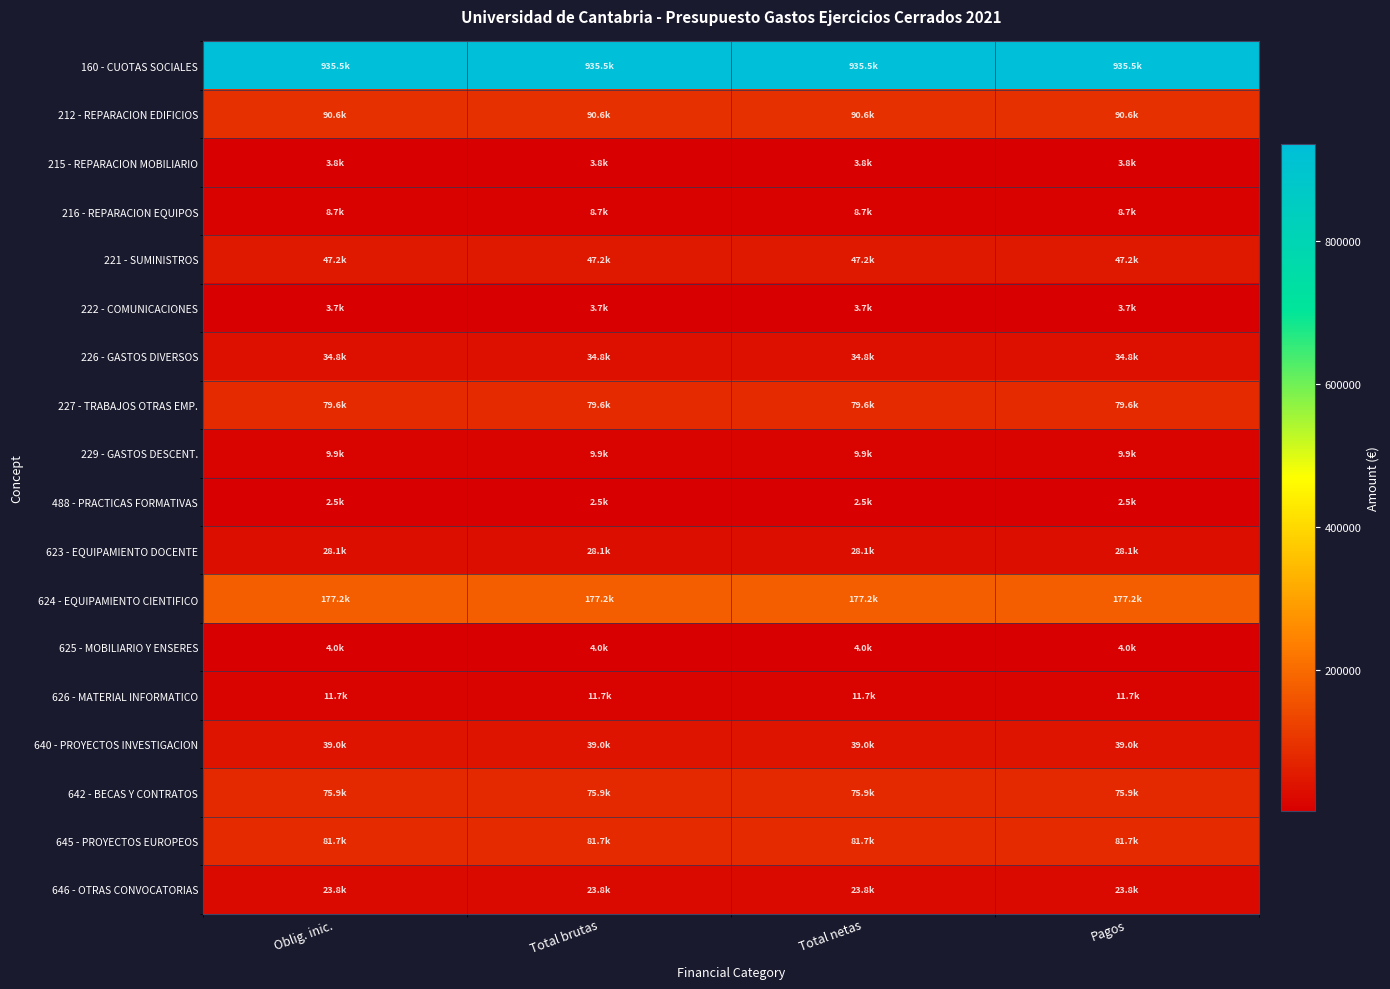

Reading left to right, list all the values displayed in this chart.

160 - CUOTAS SOCIALES: Oblig. inic.=935461.2	Total brutas=935461.2	Total netas=935461.2	Pagos=935461.2
212 - REPARACION EDIFICIOS: Oblig. inic.=90577.6	Total brutas=90577.6	Total netas=90577.6	Pagos=90577.6
215 - REPARACION MOBILIARIO: Oblig. inic.=3804.7	Total brutas=3804.7	Total netas=3804.7	Pagos=3804.7
216 - REPARACION EQUIPOS: Oblig. inic.=8668.9	Total brutas=8668.9	Total netas=8668.9	Pagos=8668.9
221 - SUMINISTROS: Oblig. inic.=47186.4	Total brutas=47186.4	Total netas=47186.4	Pagos=47186.4
222 - COMUNICACIONES: Oblig. inic.=3717.1	Total brutas=3717.1	Total netas=3717.1	Pagos=3717.1
226 - GASTOS DIVERSOS: Oblig. inic.=34801.0	Total brutas=34801.0	Total netas=34801.0	Pagos=34801.0
227 - TRABAJOS OTRAS EMP.: Oblig. inic.=79600.2	Total brutas=79600.2	Total netas=79600.2	Pagos=79600.2
229 - GASTOS DESCENT.: Oblig. inic.=9868.8	Total brutas=9868.8	Total netas=9868.8	Pagos=9868.8
488 - PRACTICAS FORMATIVAS: Oblig. inic.=2517.3	Total brutas=2517.3	Total netas=2517.3	Pagos=2517.3
623 - EQUIPAMIENTO DOCENTE: Oblig. inic.=28073.6	Total brutas=28073.6	Total netas=28073.6	Pagos=28073.6
624 - EQUIPAMIENTO CIENTIFICO: Oblig. inic.=177230.0	Total brutas=177230.0	Total netas=177230.0	Pagos=177230.0
625 - MOBILIARIO Y ENSERES: Oblig. inic.=3991.2	Total brutas=3991.2	Total netas=3991.2	Pagos=3991.2
626 - MATERIAL INFORMATICO: Oblig. inic.=11736.1	Total brutas=11736.1	Total netas=11736.1	Pagos=11736.1
640 - PROYECTOS INVESTIGACION: Oblig. inic.=39010.8	Total brutas=39010.8	Total netas=39010.8	Pagos=39010.8
642 - BECAS Y CONTRATOS: Oblig. inic.=75867.1	Total brutas=75867.1	Total netas=75867.1	Pagos=75867.1
645 - PROYECTOS EUROPEOS: Oblig. inic.=81726.2	Total brutas=81726.2	Total netas=81726.2	Pagos=81726.2
646 - OTRAS CONVOCATORIAS: Oblig. inic.=23810.7	Total brutas=23810.7	Total netas=23810.7	Pagos=23810.7